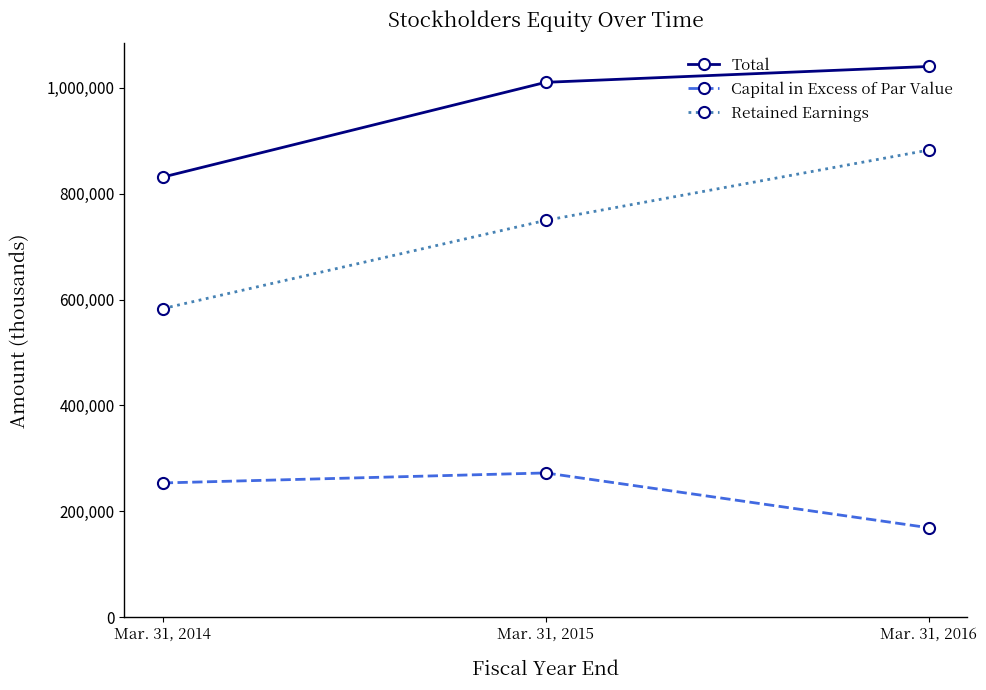

What is the difference between the maximum and minimum values in the Capital in Excess of Par Value series?

103472